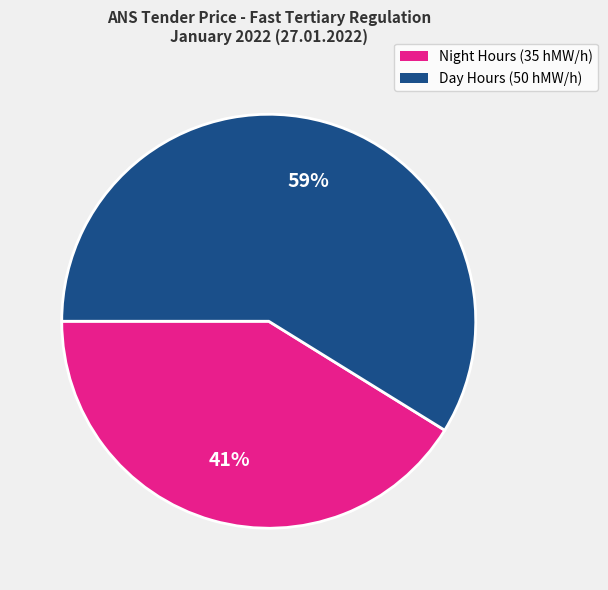

How many slices are in this pie chart?

2